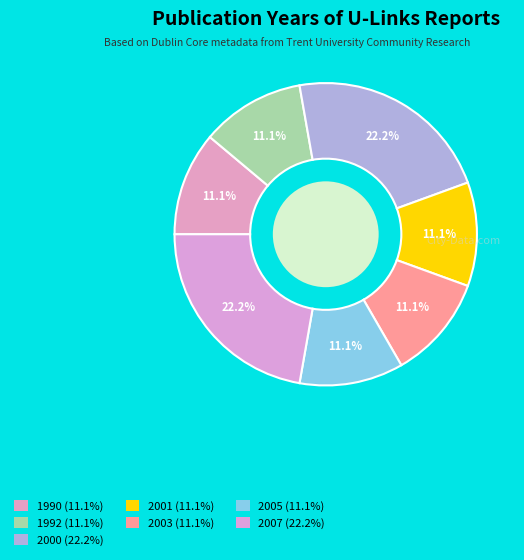

What is the change in value from 2000 to 2003?

-1